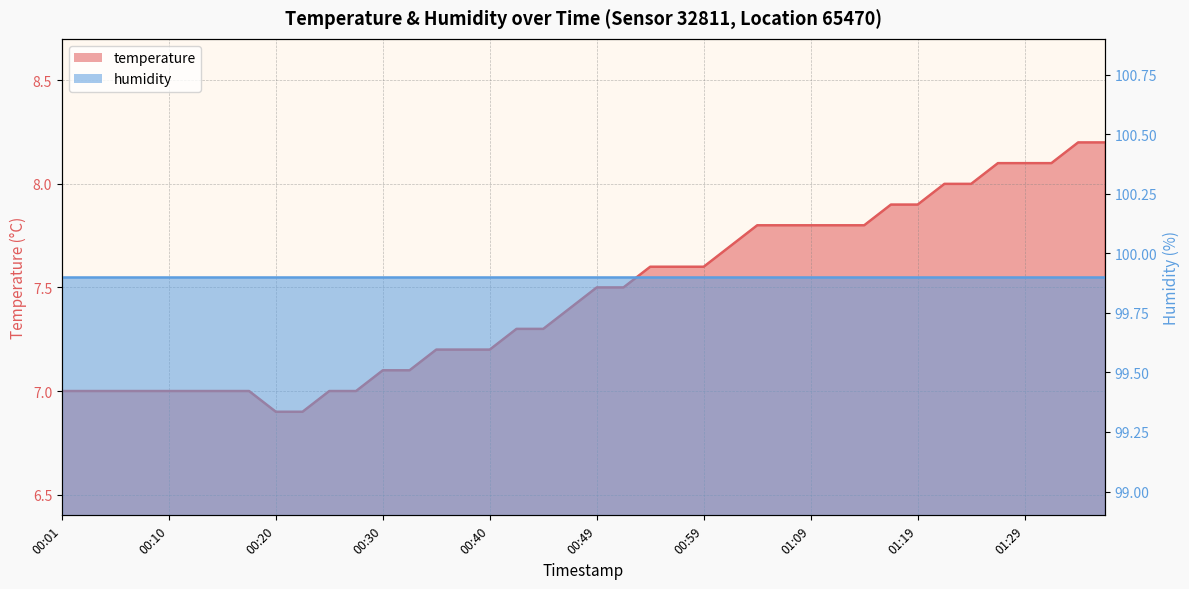

Reading left to right, list all the values displayed in this chart.

00:01=7.0	00:03=7.0	00:05=7.0	00:08=7.0	00:10=7.0	00:13=7.0	00:15=7.0	00:18=7.0	00:20=6.9	00:23=6.9	00:25=7.0	00:27=7.0	00:30=7.1	00:32=7.1	00:35=7.2	00:37=7.2	00:40=7.2	00:42=7.3	00:44=7.3	00:47=7.4	00:49=7.5	00:52=7.5	00:54=7.6	00:57=7.6	00:59=7.6	01:01=7.7	01:04=7.8	01:06=7.8	01:09=7.8	01:11=7.8	01:14=7.8	01:16=7.9	01:19=7.9	01:21=8.0	01:24=8.0	01:26=8.1	01:29=8.1	01:31=8.1	01:33=8.2	01:36=8.2